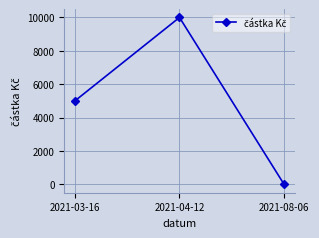

How many lines are shown in the chart?

1